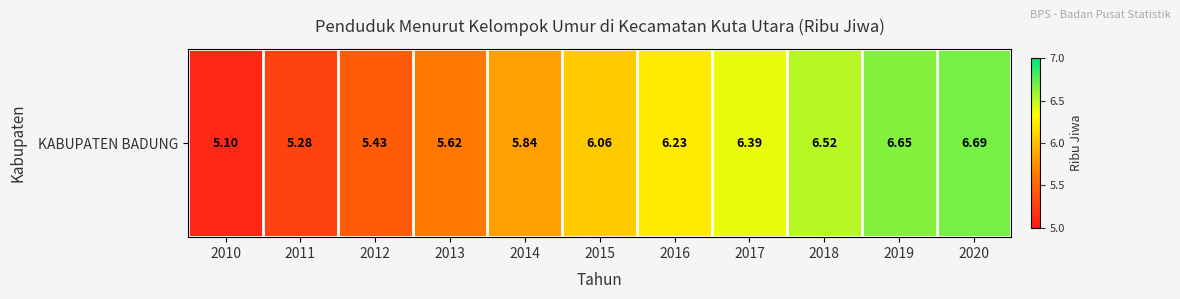

The chart shows a value of 5.3 at 2011. True or false?

True